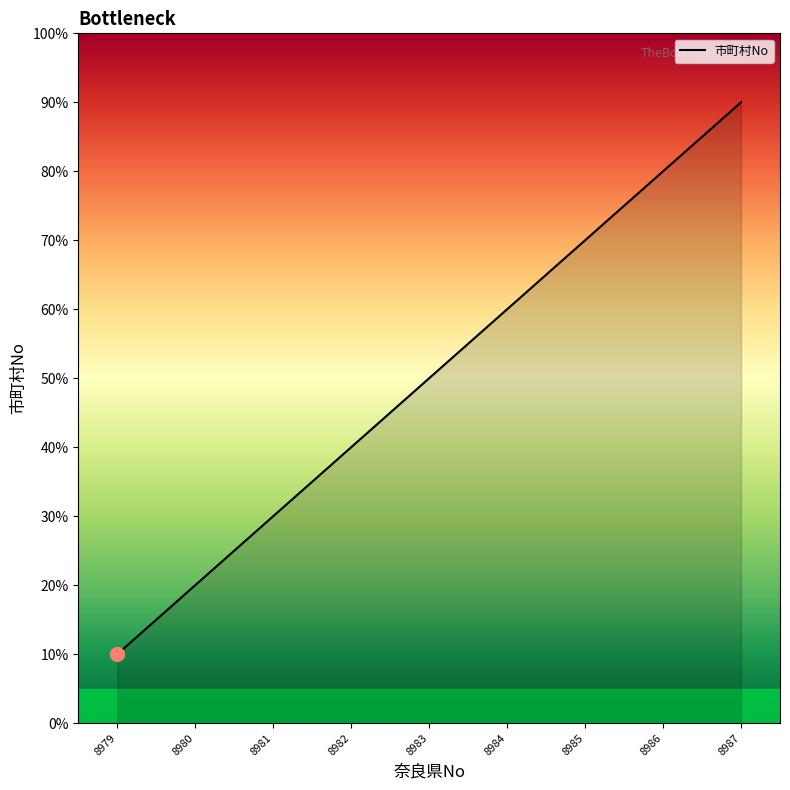

Which label corresponds to the smallest value in the chart?

8979